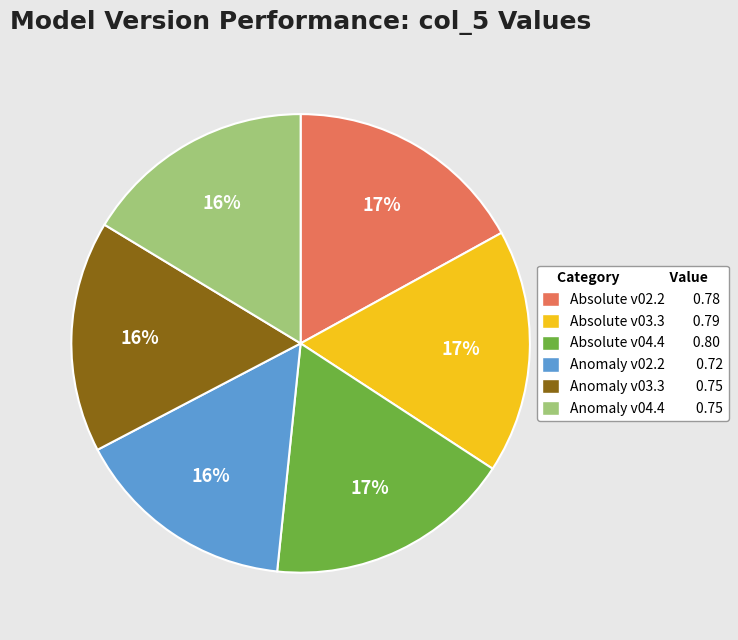

The Absolute v02.2 slice represents 17% of the pie. True or false?

True